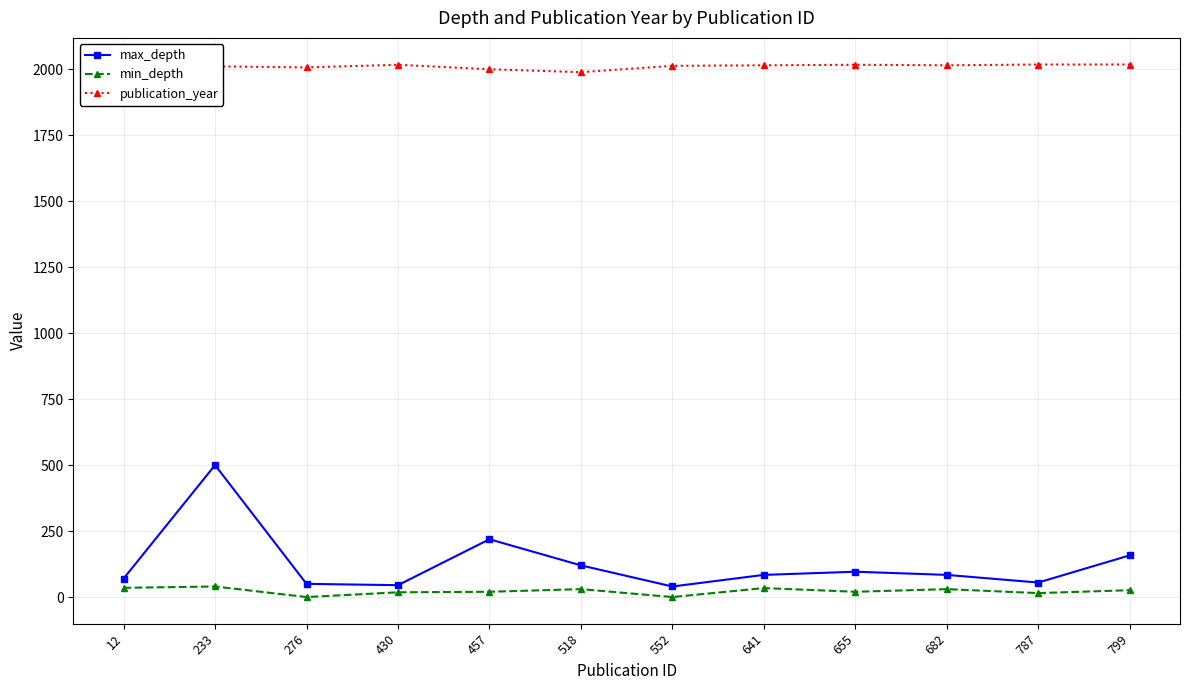

What is the lowest value of the publication_year series?

1989